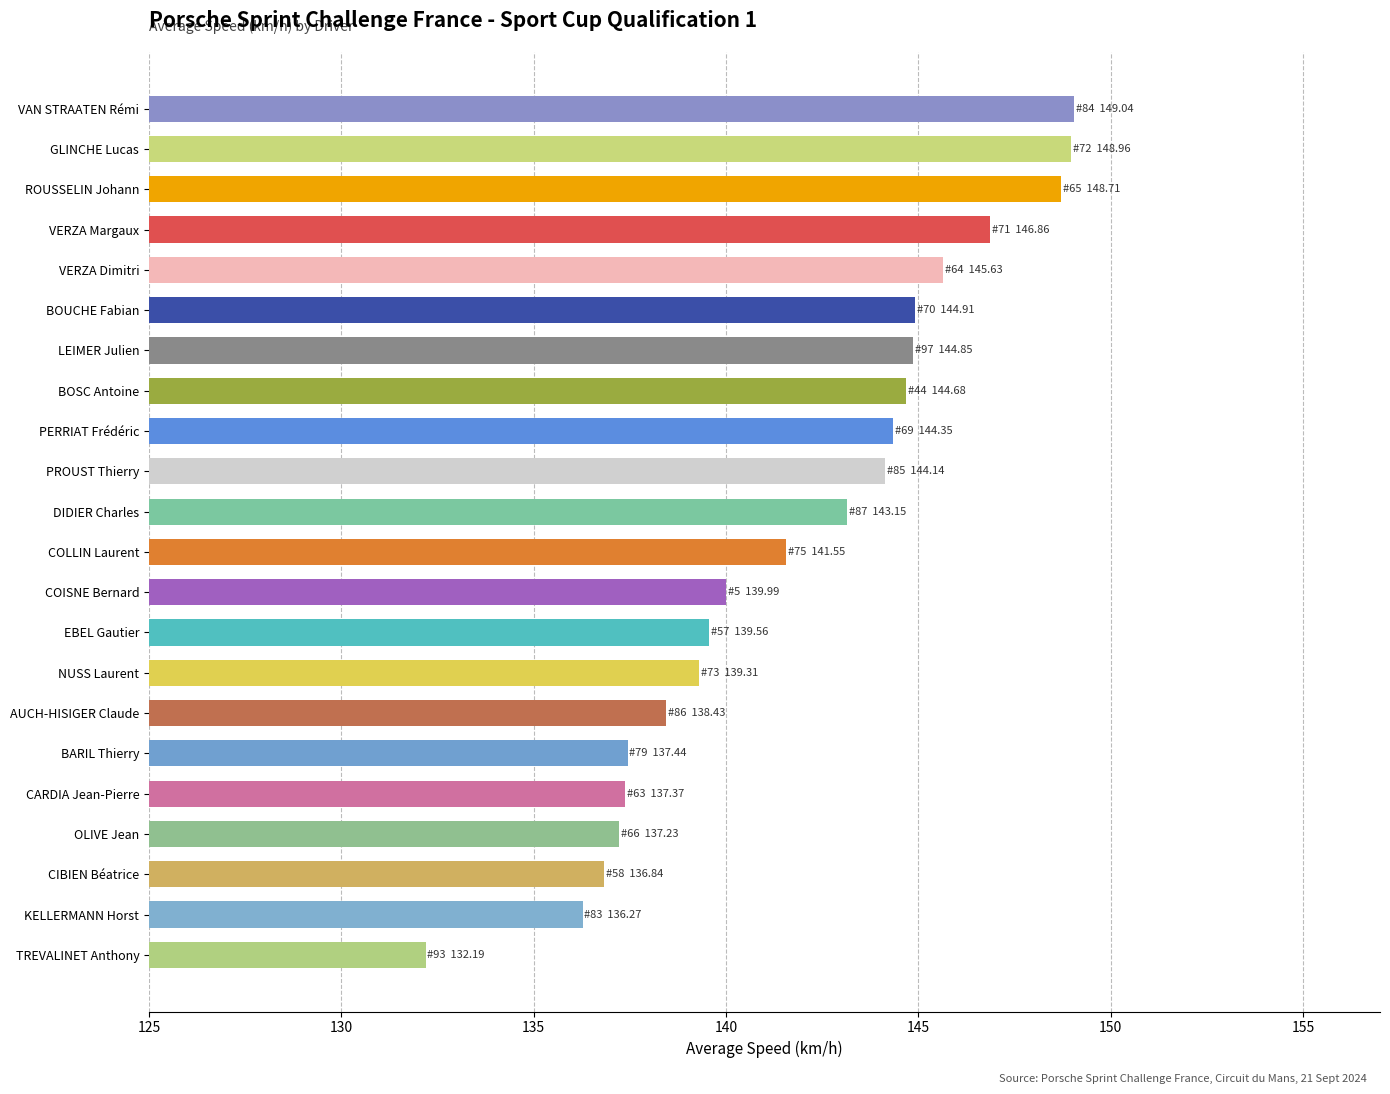

How many categories are shown in the chart?

22